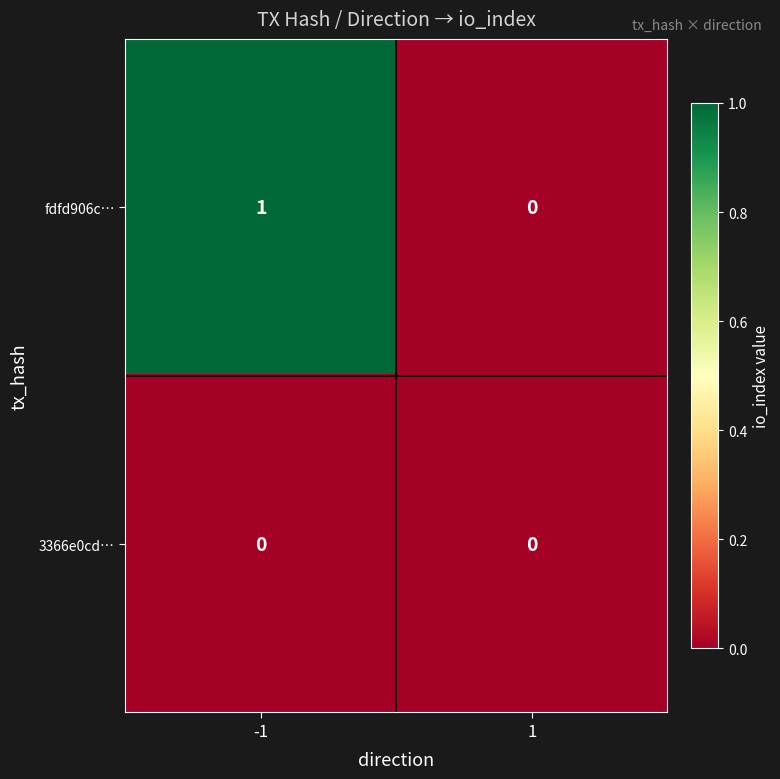

Between -1 and 1, which series saw the biggest shift?

fdfd906c…